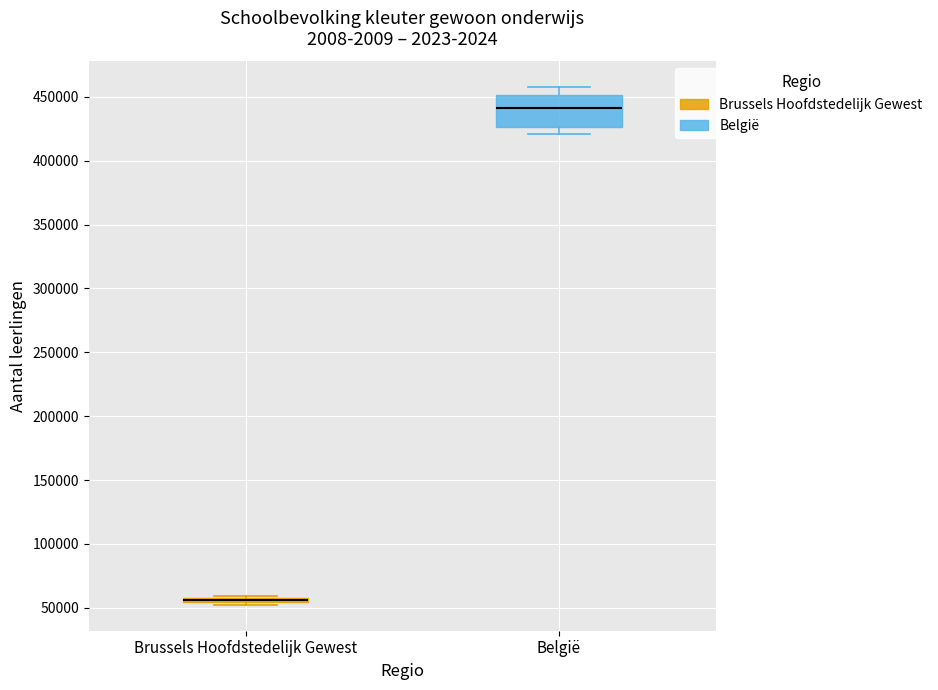

Which box is the tallest, from its lower edge to its upper edge?

België